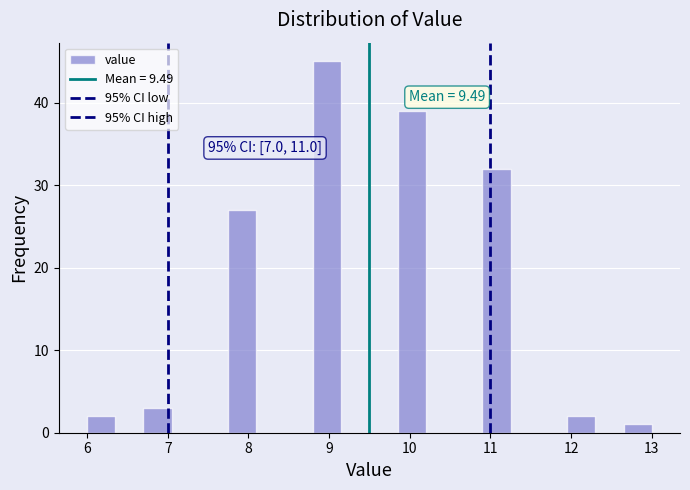

Read against the x-axis, roughly where is the centre of the tallest bar?

9.0